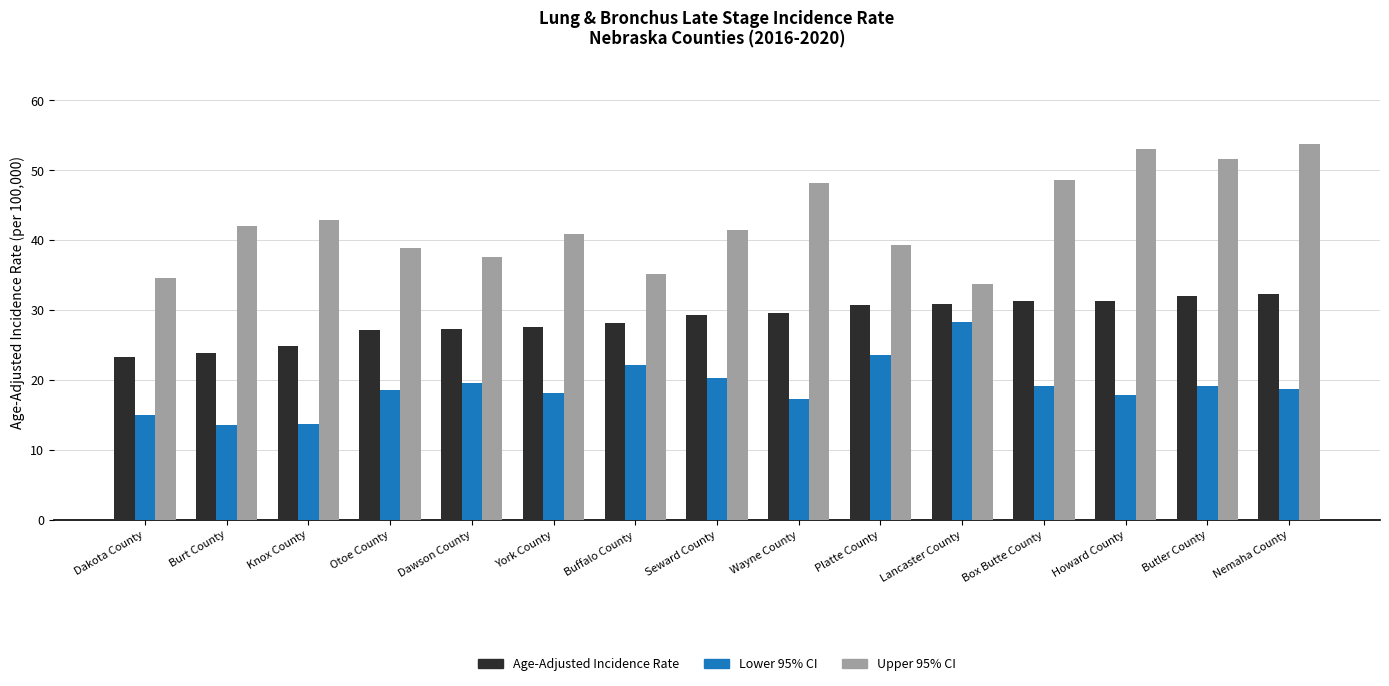

How many data points in Age-Adjusted Incidence Rate are above 29?

8